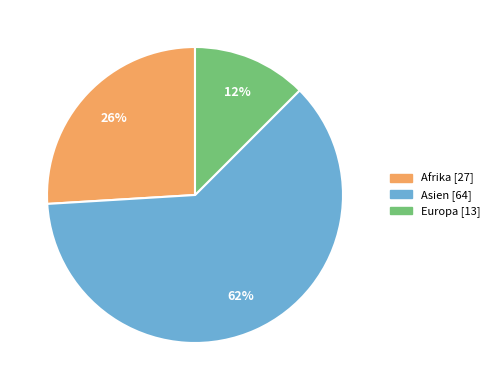

To the nearest percent, what portion does Afrika represent?

26%